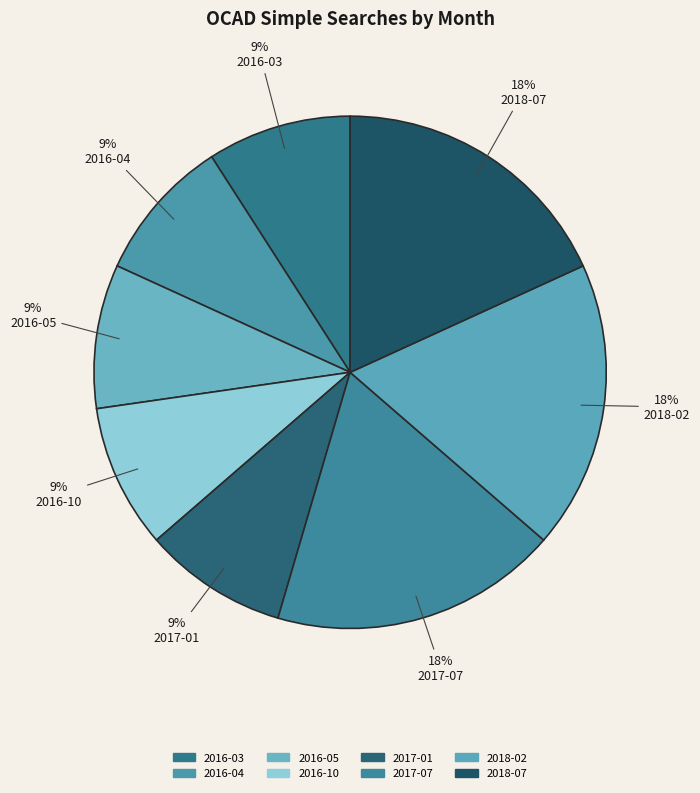

What percentage is the 2018-07 slice, to the nearest percent?

18%